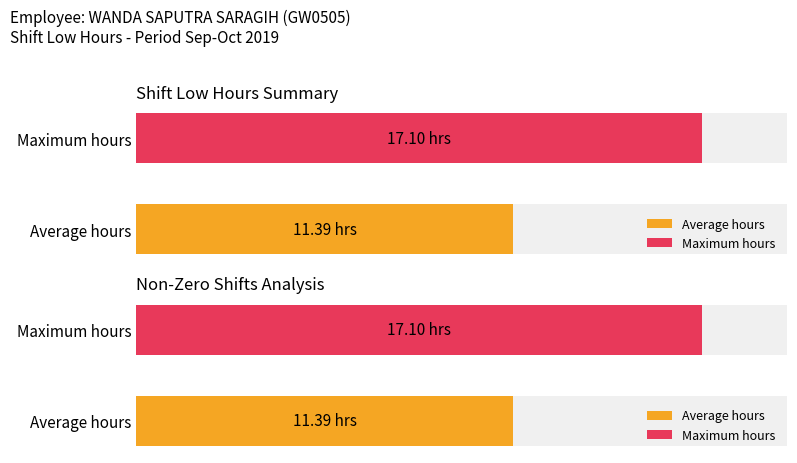

Count the number of data series in this chart.

2